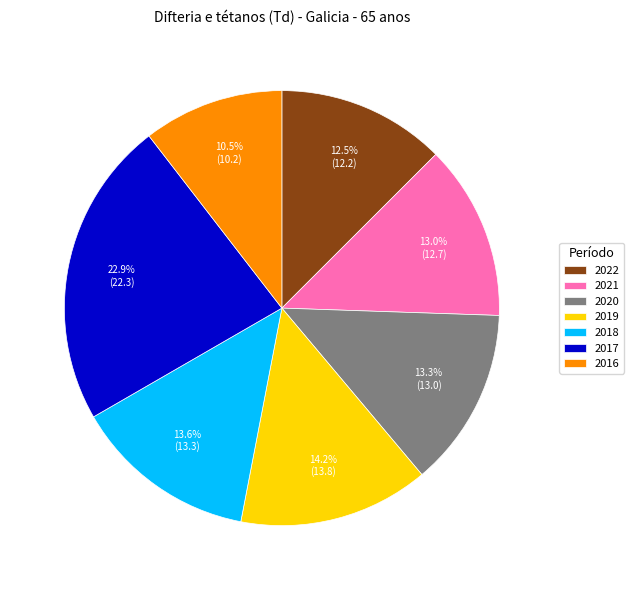

How many segments does this pie chart have?

7